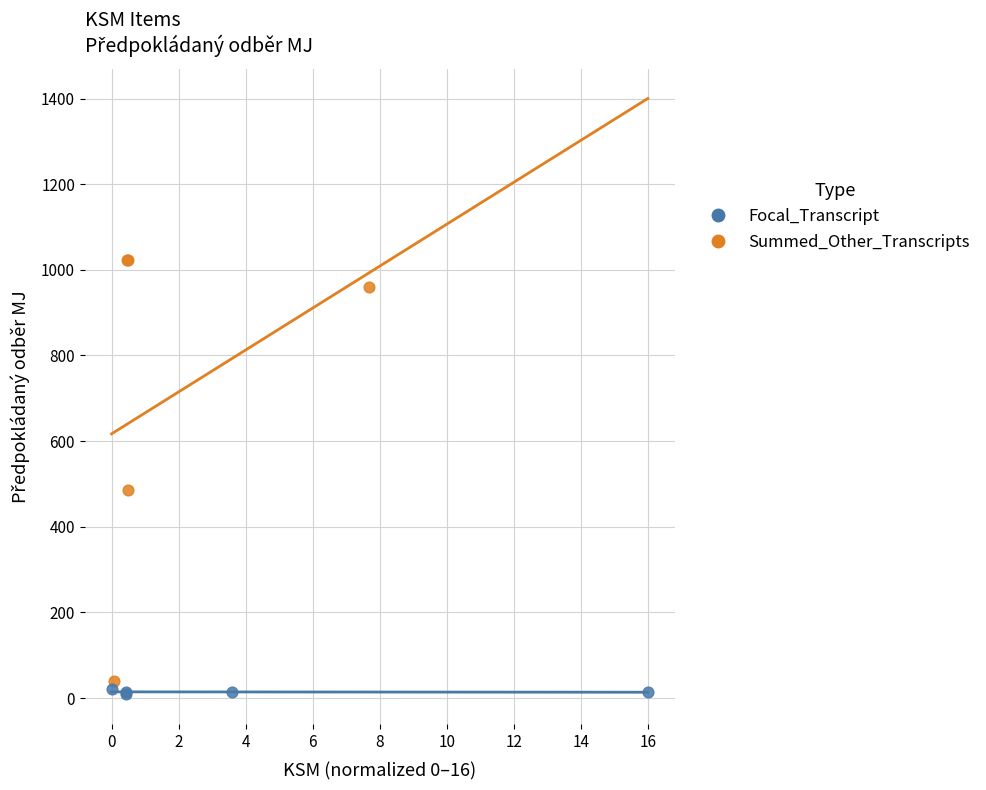

Which series has the largest Y range (max minus min)?

Summed_Other_Transcripts